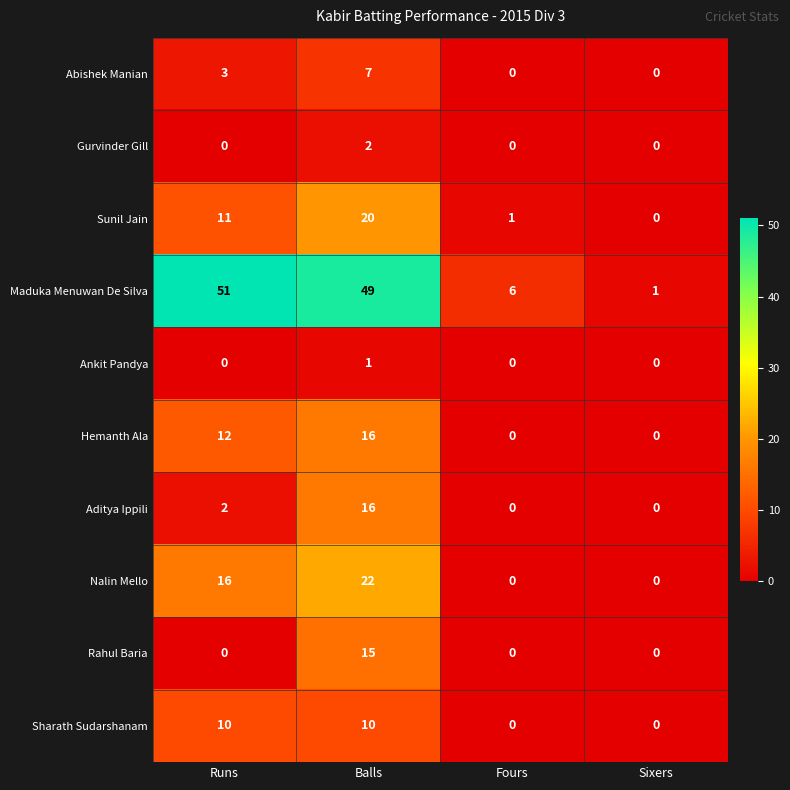

What is the spread (max minus min) of values at Sixers?

1